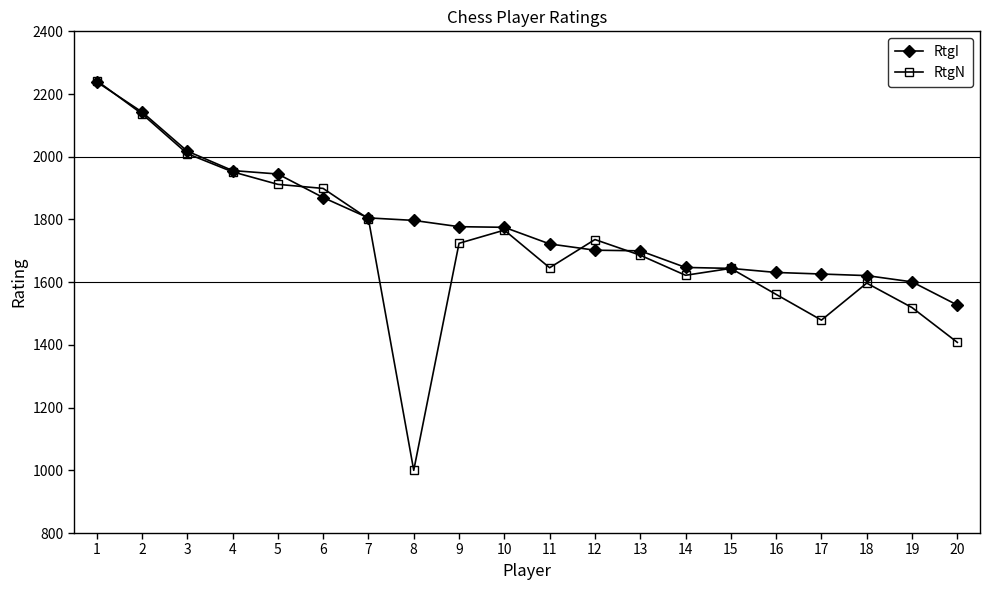

The value of RtgN at 9 is 1724. True or false?

True